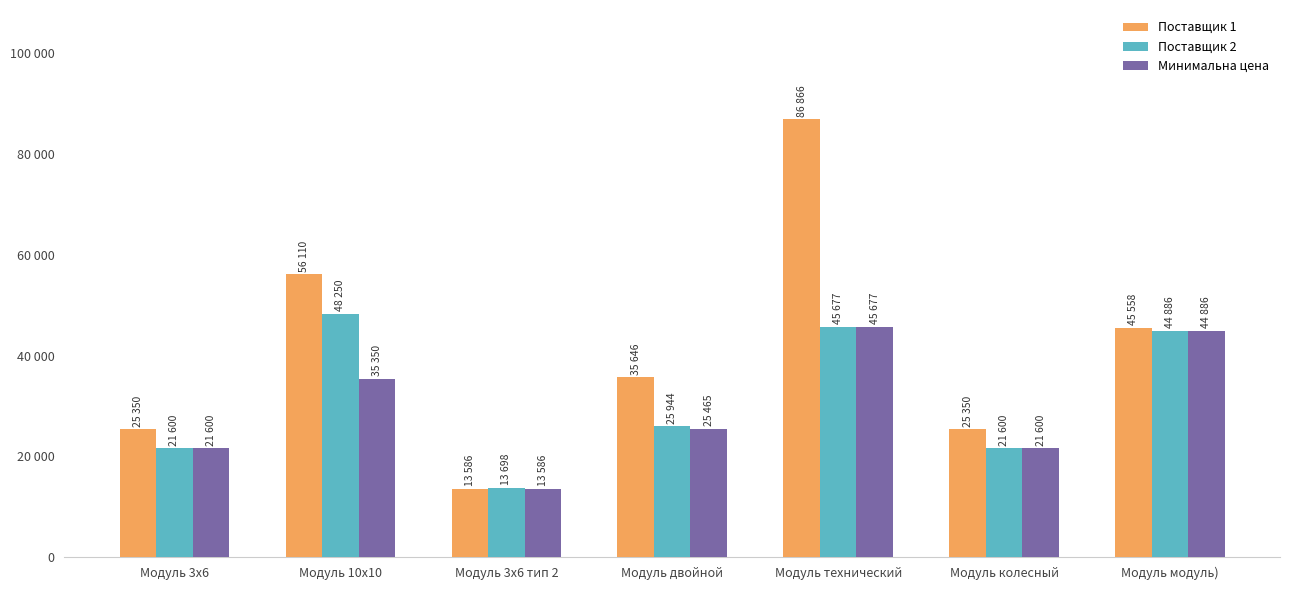

Between Модуль 10х10 and Модуль колесный, which series saw the biggest shift?

Поставщик 1